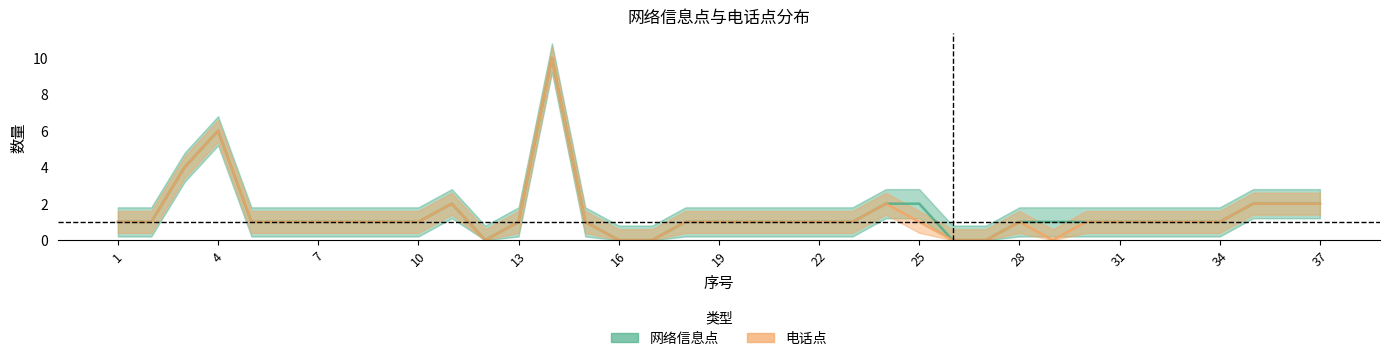

Count the 网络信息点 values in the range 1 to 2.

29